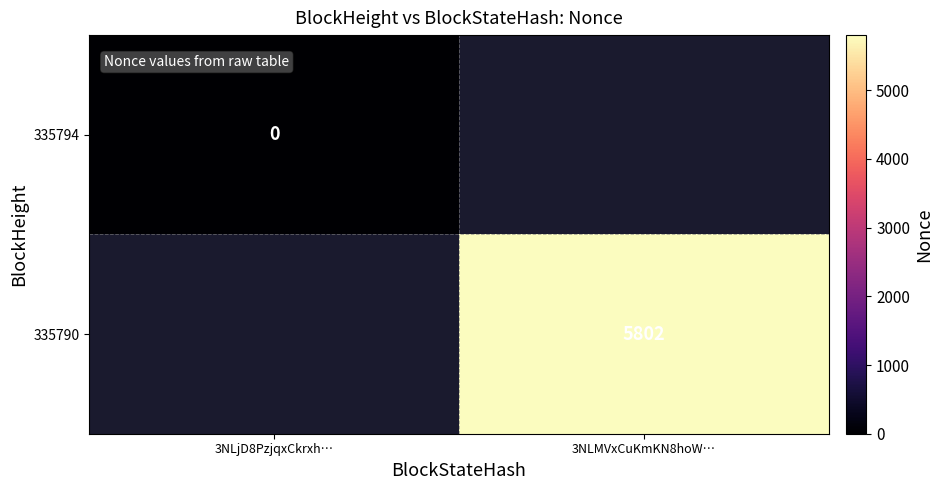

The 335790 series shows 1237.3 at 3NLMVxCuKmKN8hoW…. True or false?

False